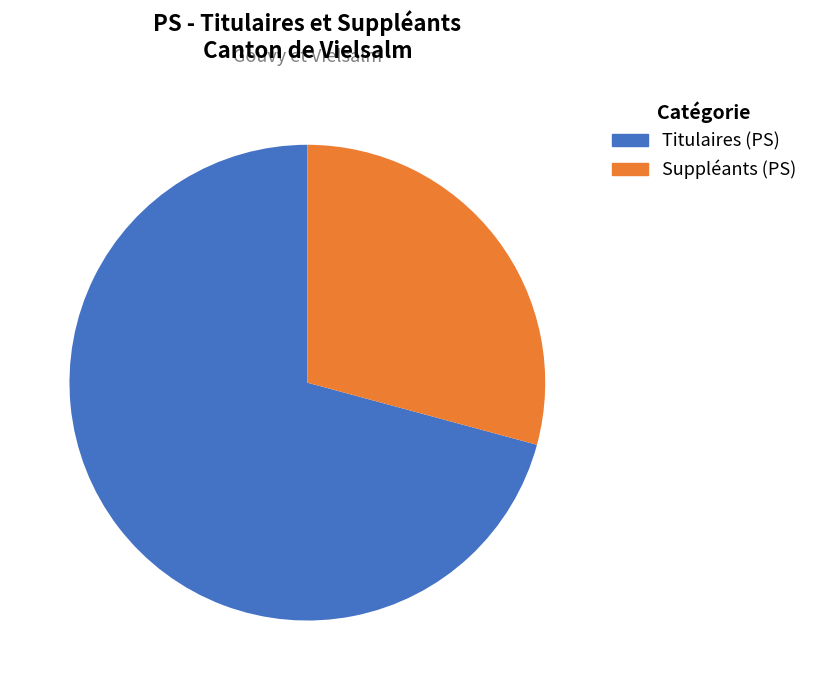

To the nearest percent, what is the average slice percentage?

50%